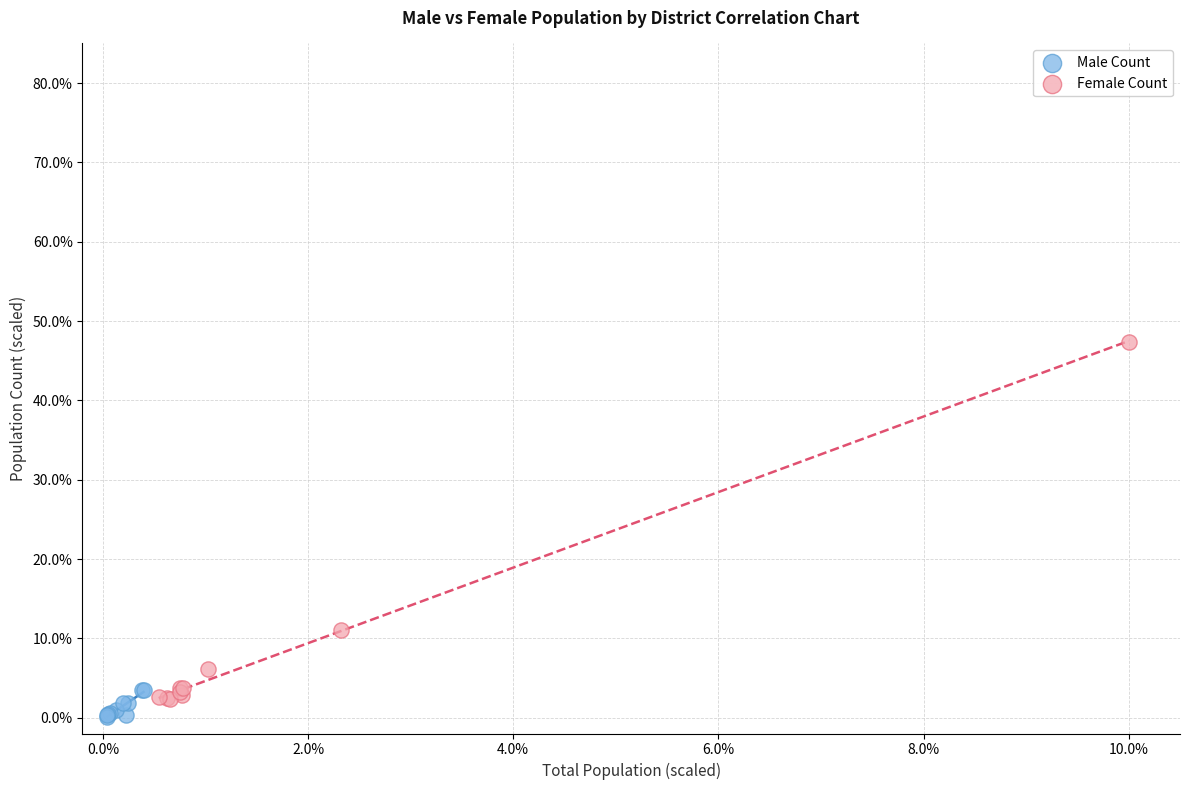

Which series contains the highest Y value?

Female Count